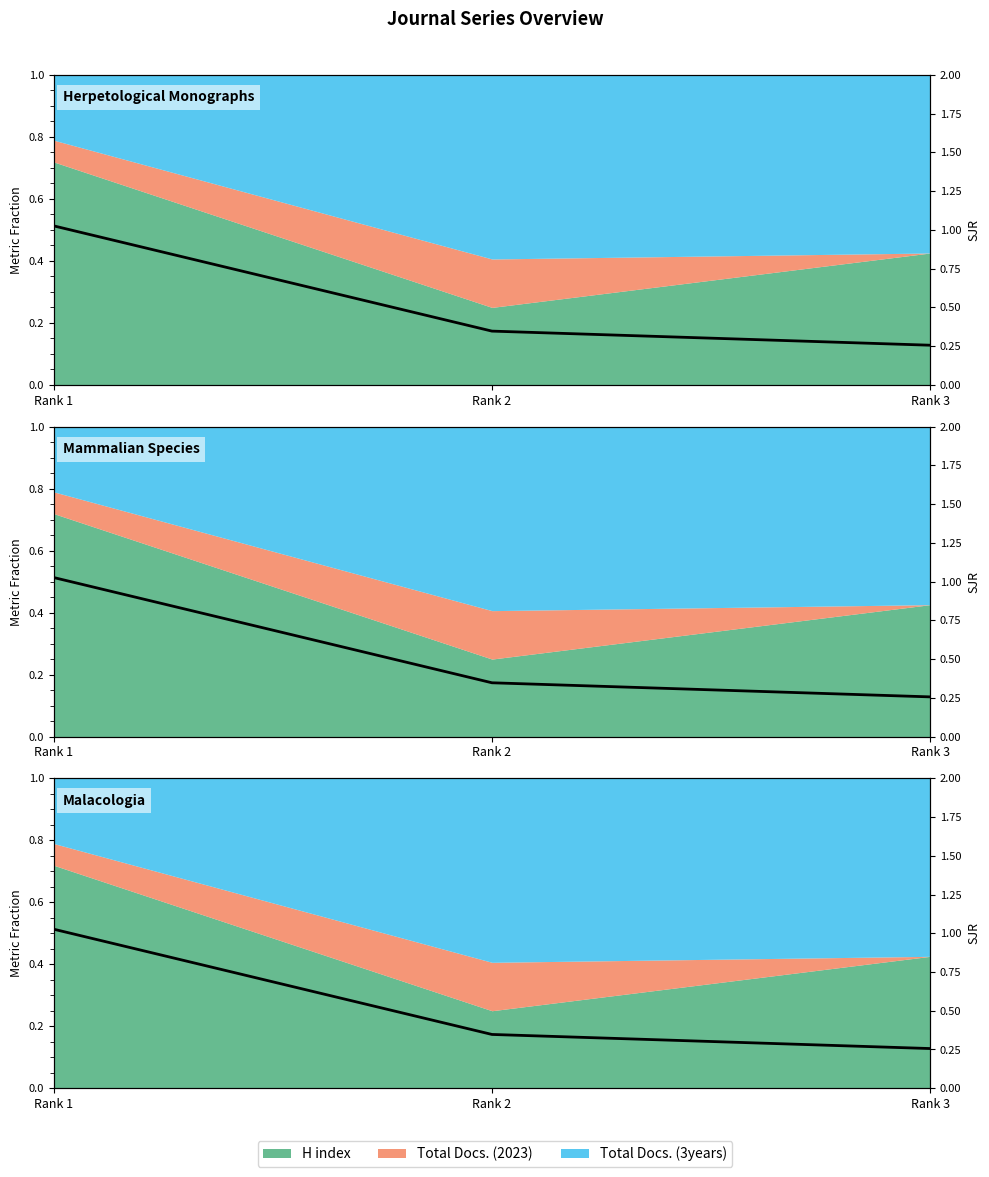

Is it true that the value at Rank 2 is 0.3?

True